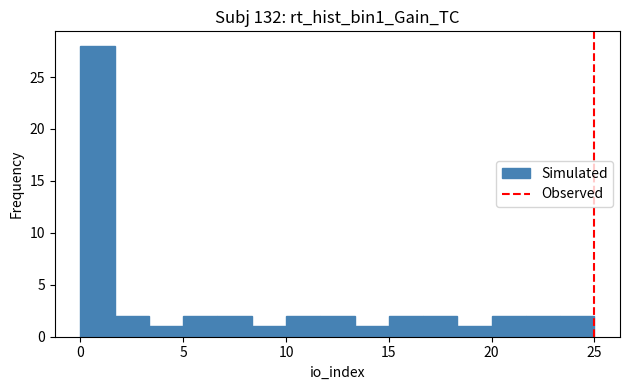

Read against the x-axis, roughly where is the centre of the tallest bar?

1.0